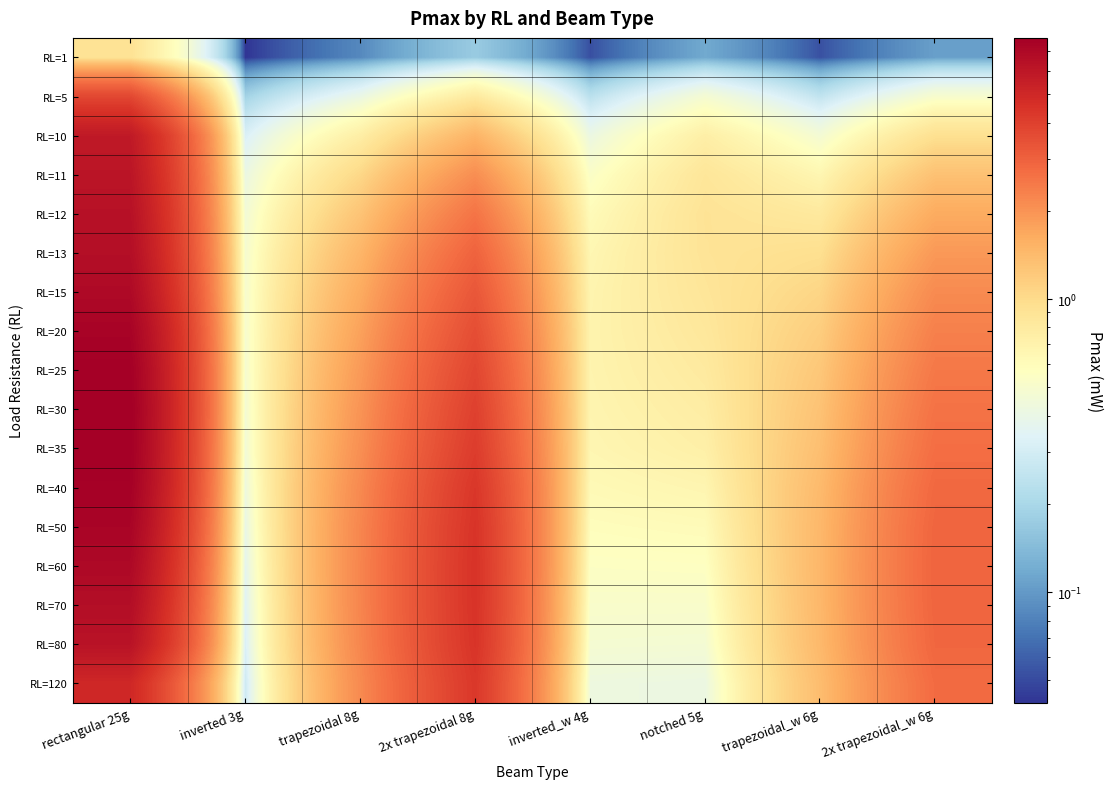

At which category does the chart reach its minimum across all series?

inverted 3g